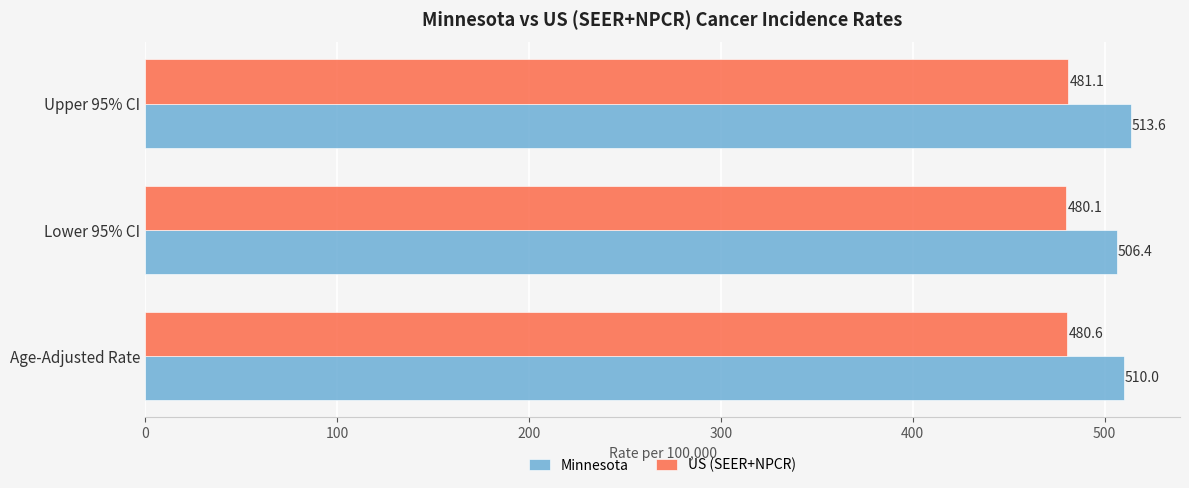

What is the maximum value shown in the chart?

513.6